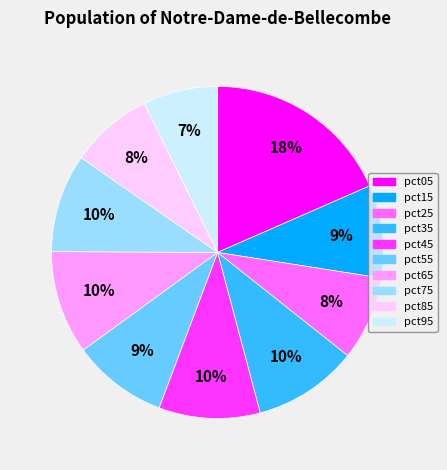

Does any single category account for the majority?

No